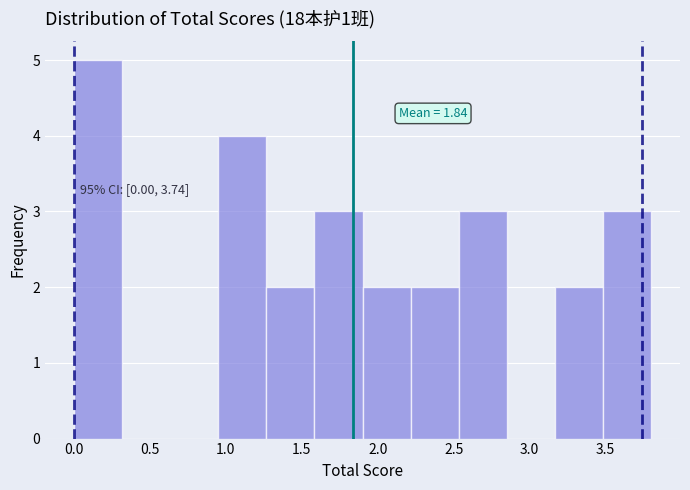

Over which range of the x-axis is the bar tallest?

0.00 to 0.30